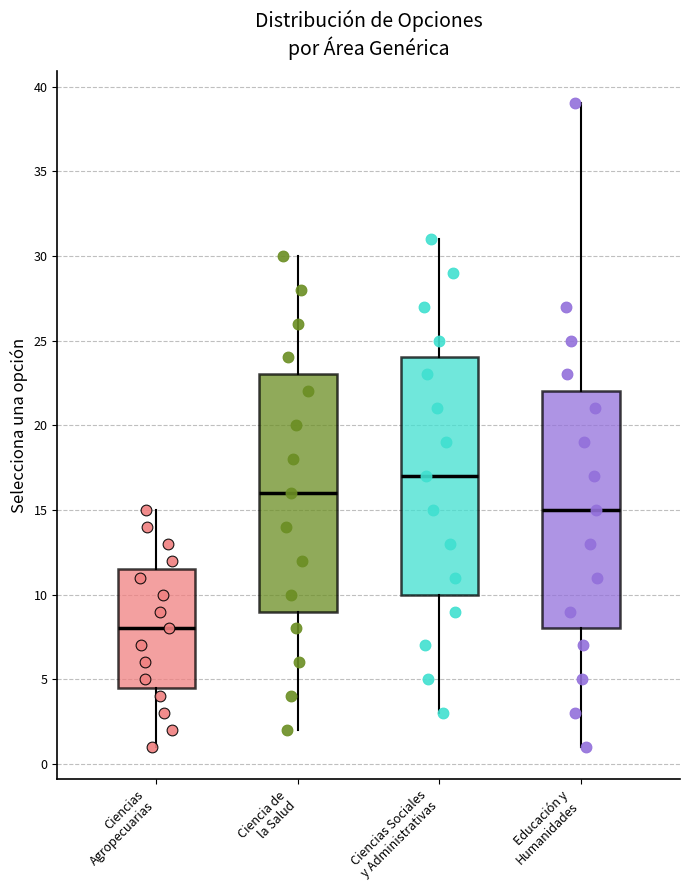

Where does the median line of the box for Educación y Humanidades sit on the y-axis? The values are not printed on the chart, so give them approximately, as read against the axis.

15.0